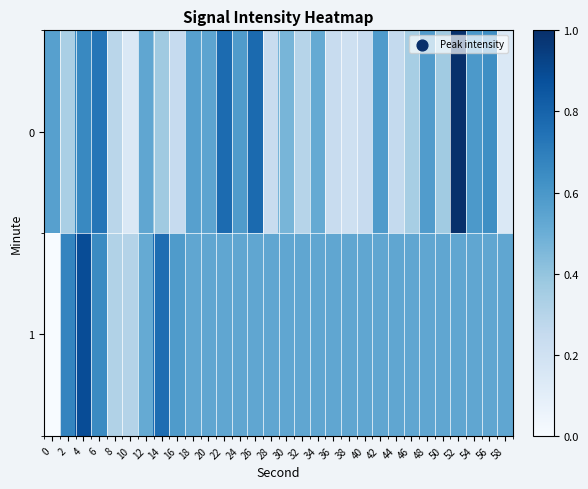

At which category is the sum across all series the highest?

4